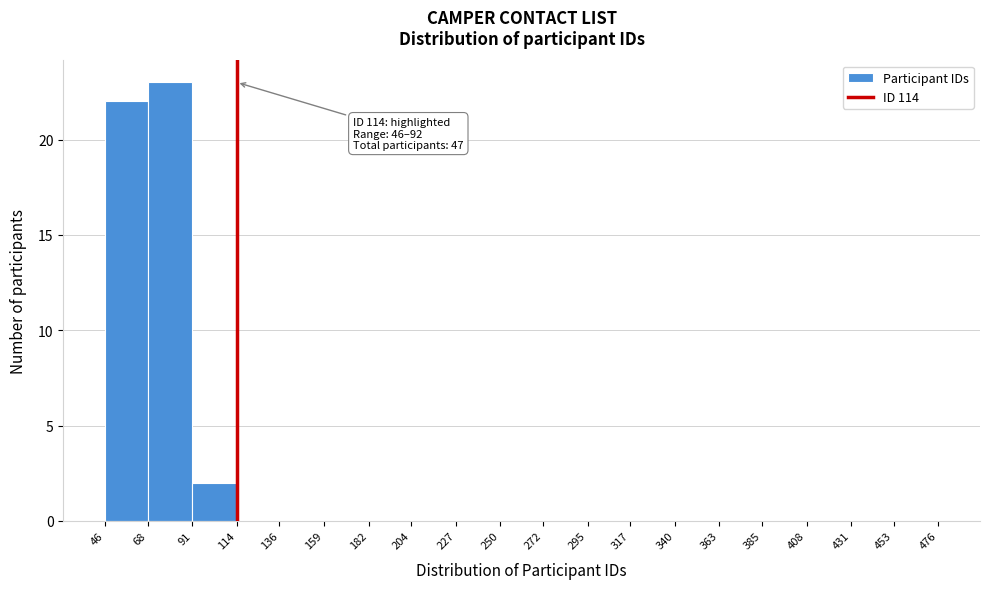

Over which range of the x-axis is the bar tallest?

68 to 91